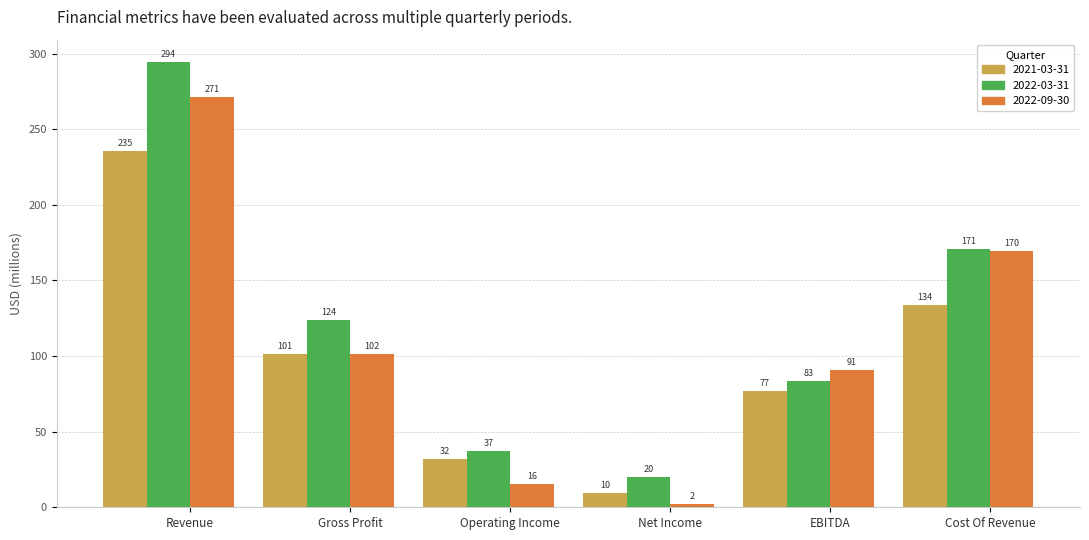

Is it true that 2021-03-31 equals 58.3 at Revenue?

False